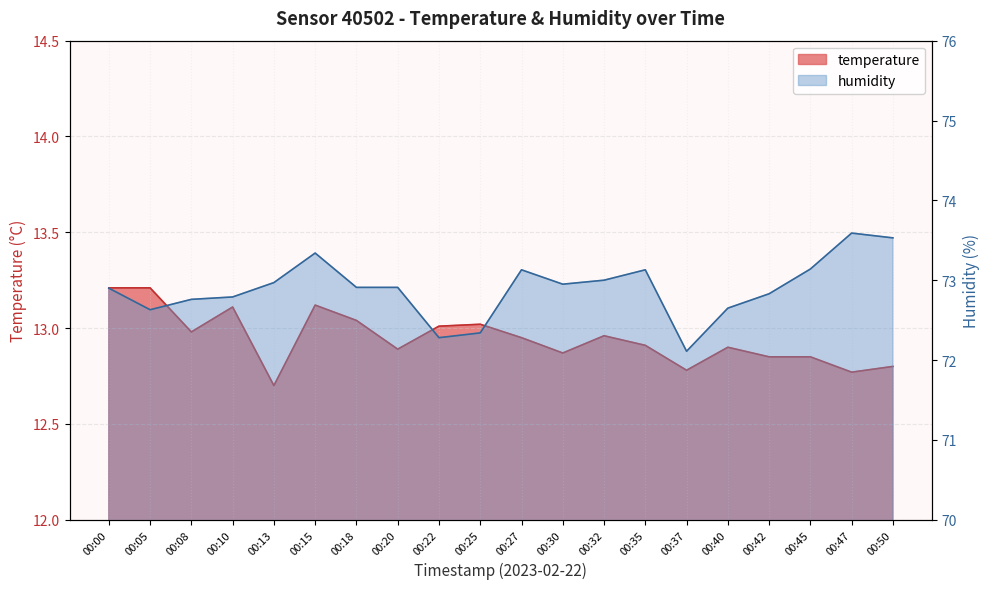

Between 00:25 and 00:50, which is larger?

00:25